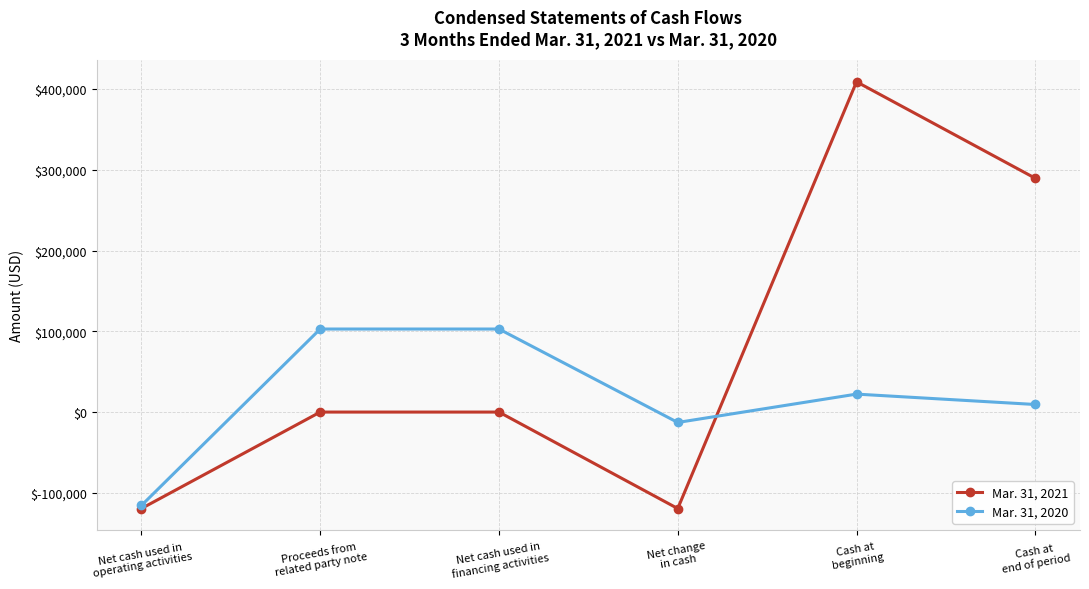

Is the value of Mar. 31, 2020 at Cash at
end of period greater than the value of Mar. 31, 2021 at Cash at
end of period?

No